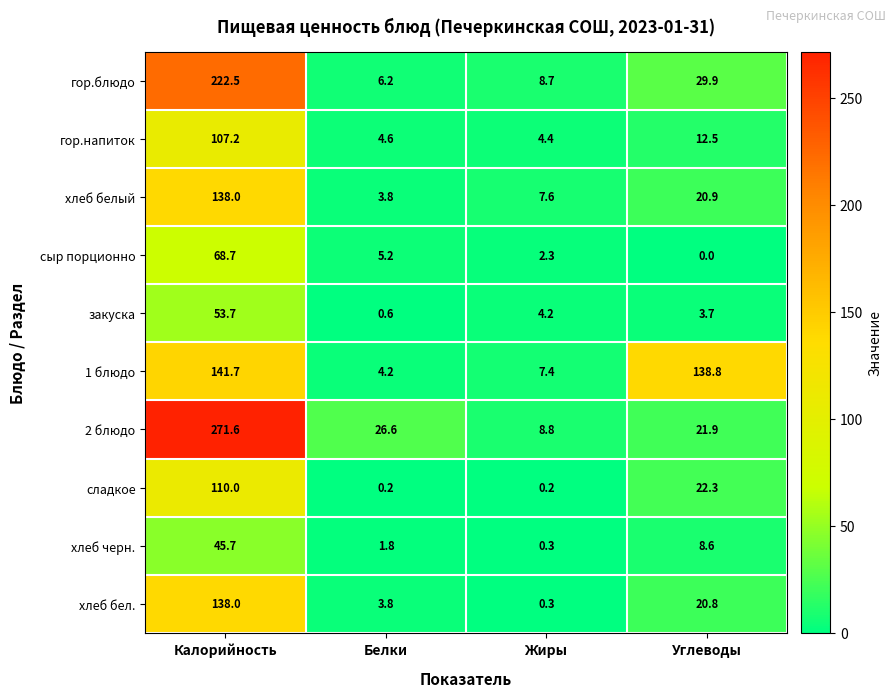

Which series changed the most between Белки and Жиры?

2 блюдо